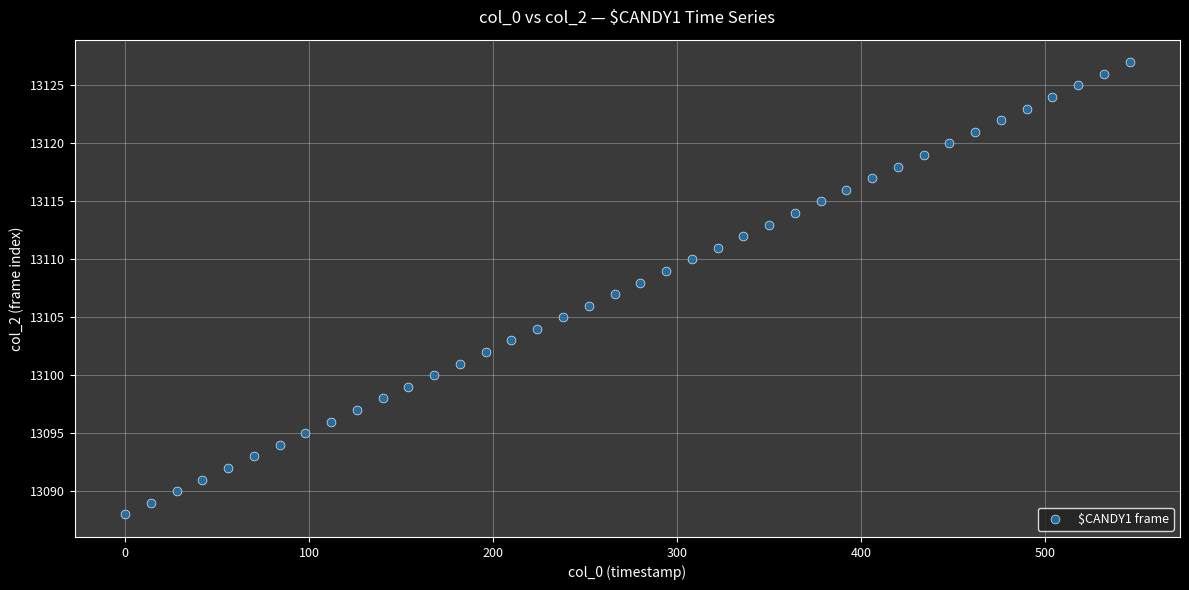

What is the range of Y values (max minus min)?

39